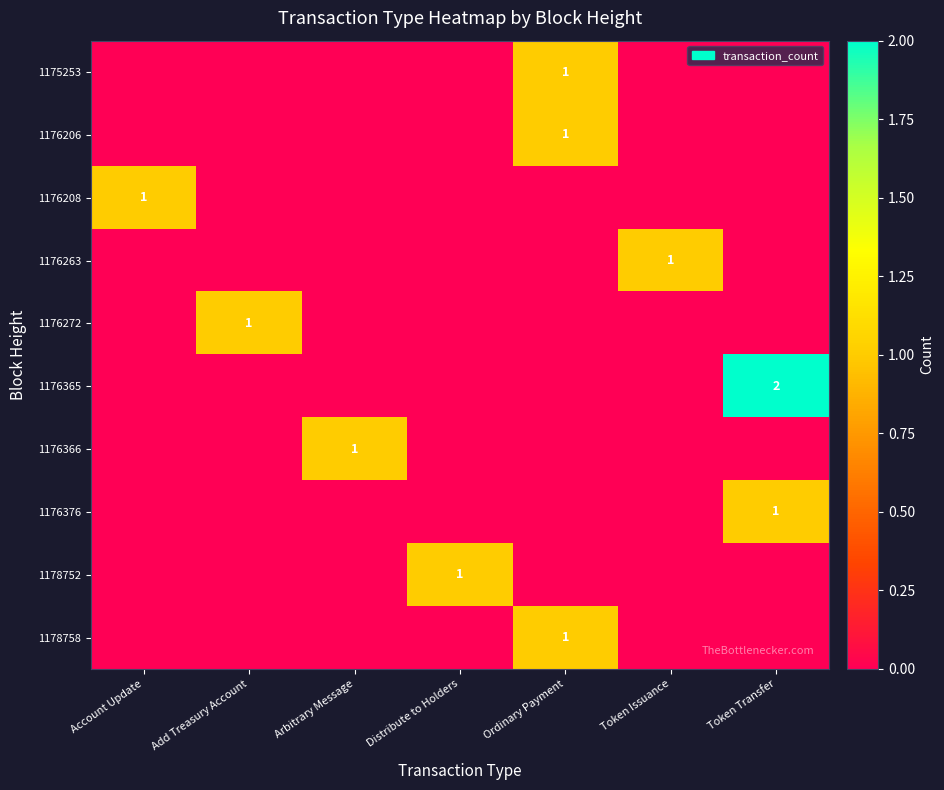

The 1178752 series shows 1 at Distribute to Holders. True or false?

True